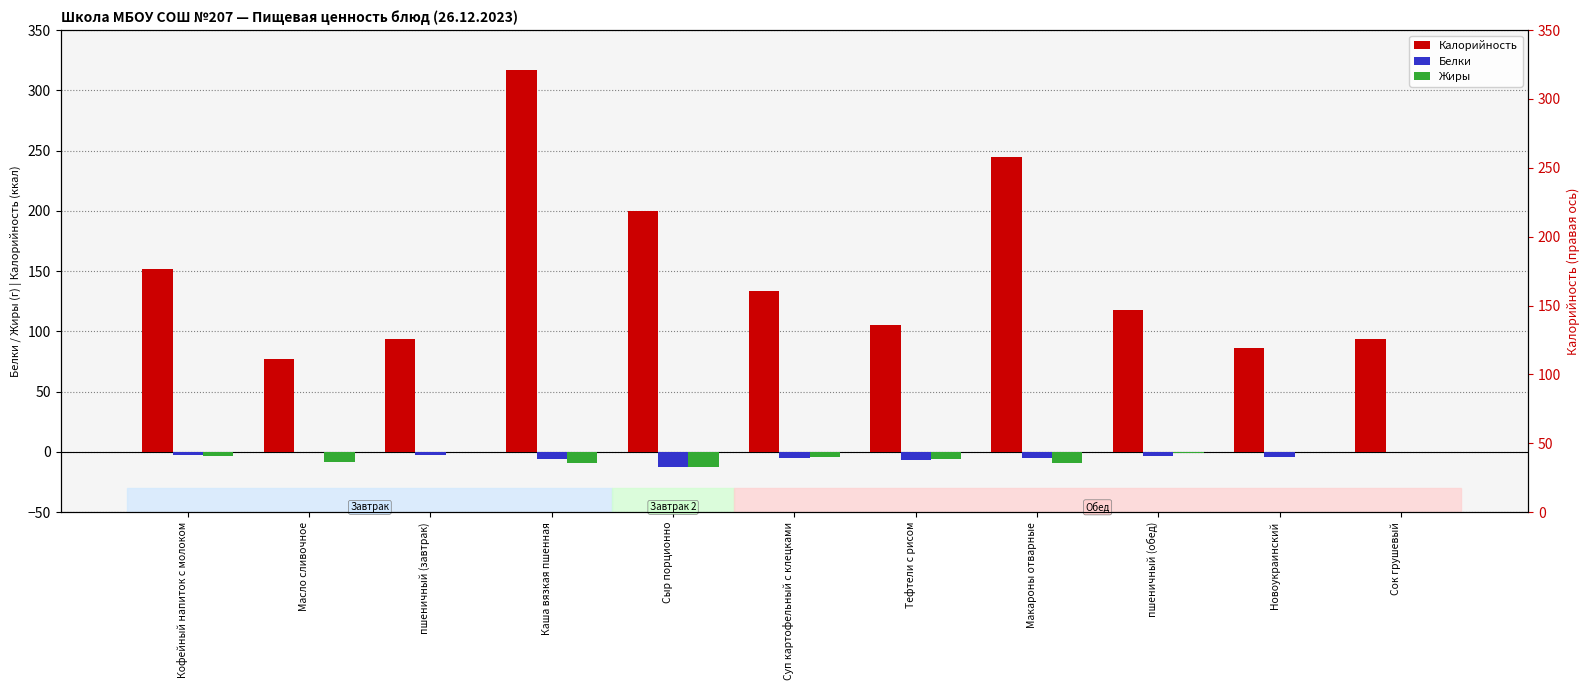

What is the approximate value of Жиры at Тефтели с рисом?

-6.0